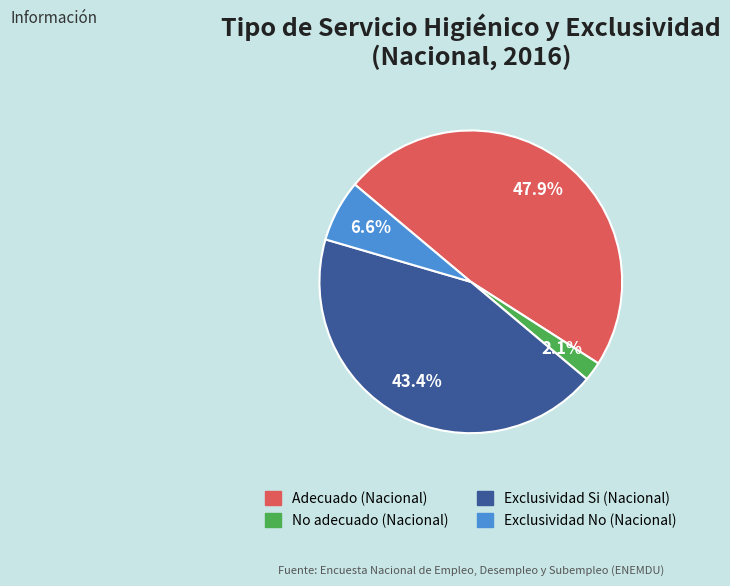

To the nearest percent, what is the difference between the largest and smallest slice percentages?

46%